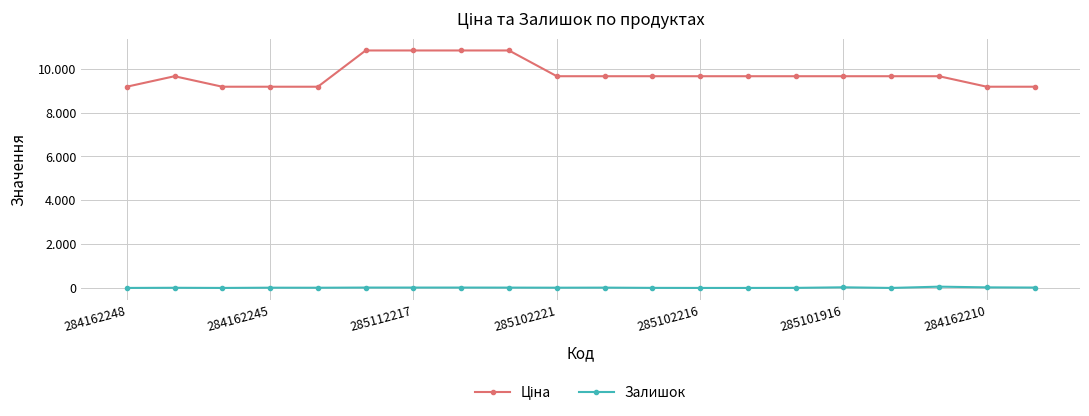

True or false: Ціна and Залишок cross at least once.

False